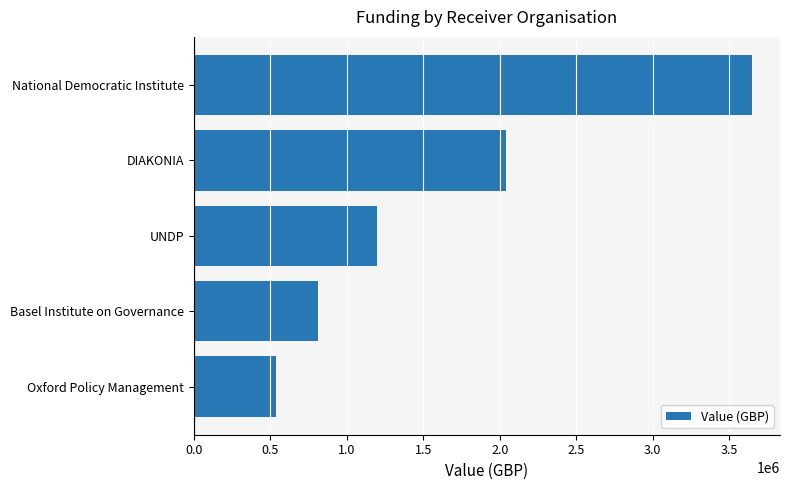

The chart shows a value of 158559.9 at Oxford Policy Management. True or false?

False